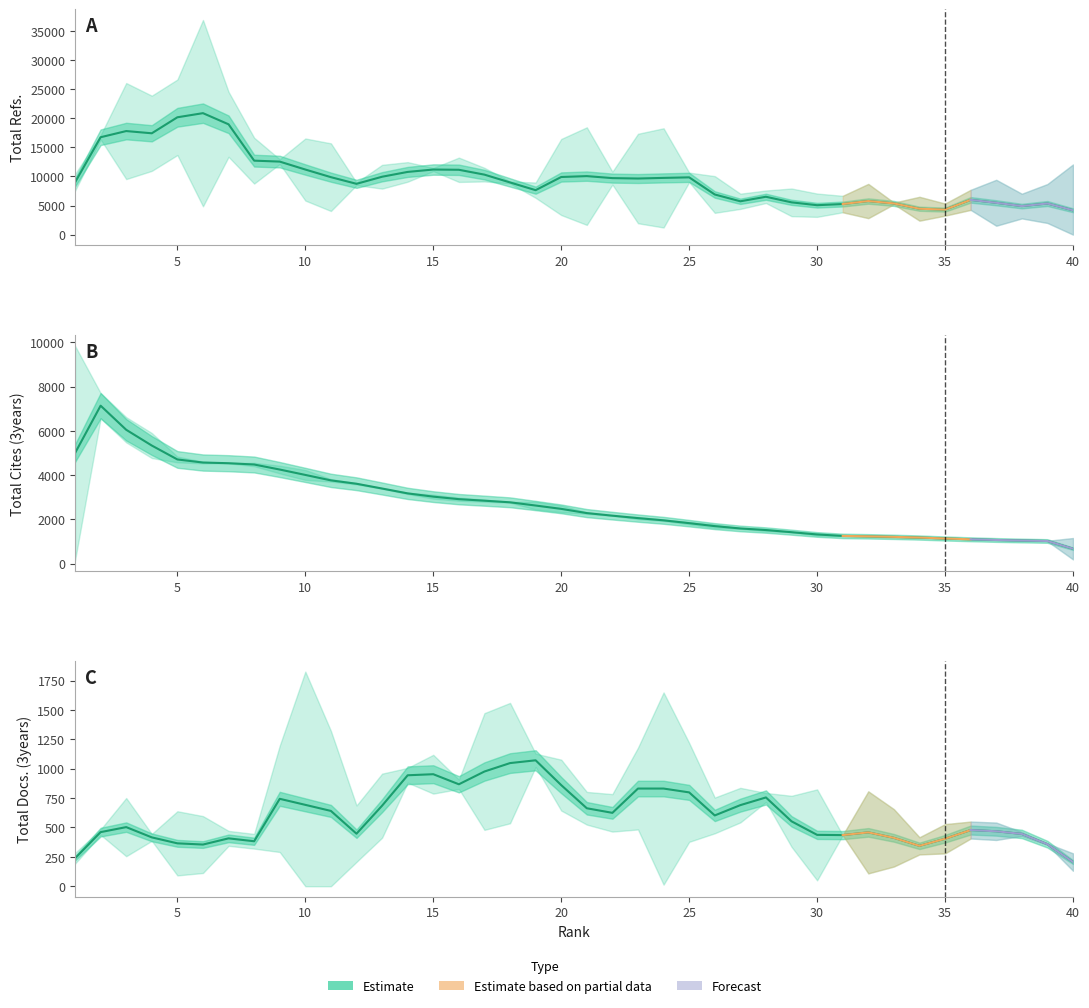

Count the number of categories in the chart.

40